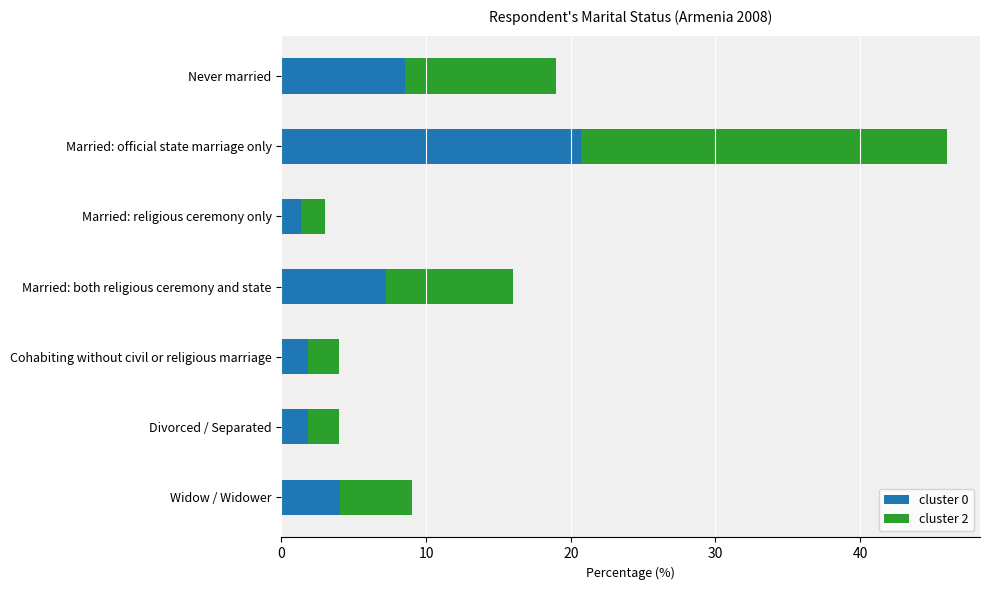

What is the average value of the cluster 0 series?

6.5